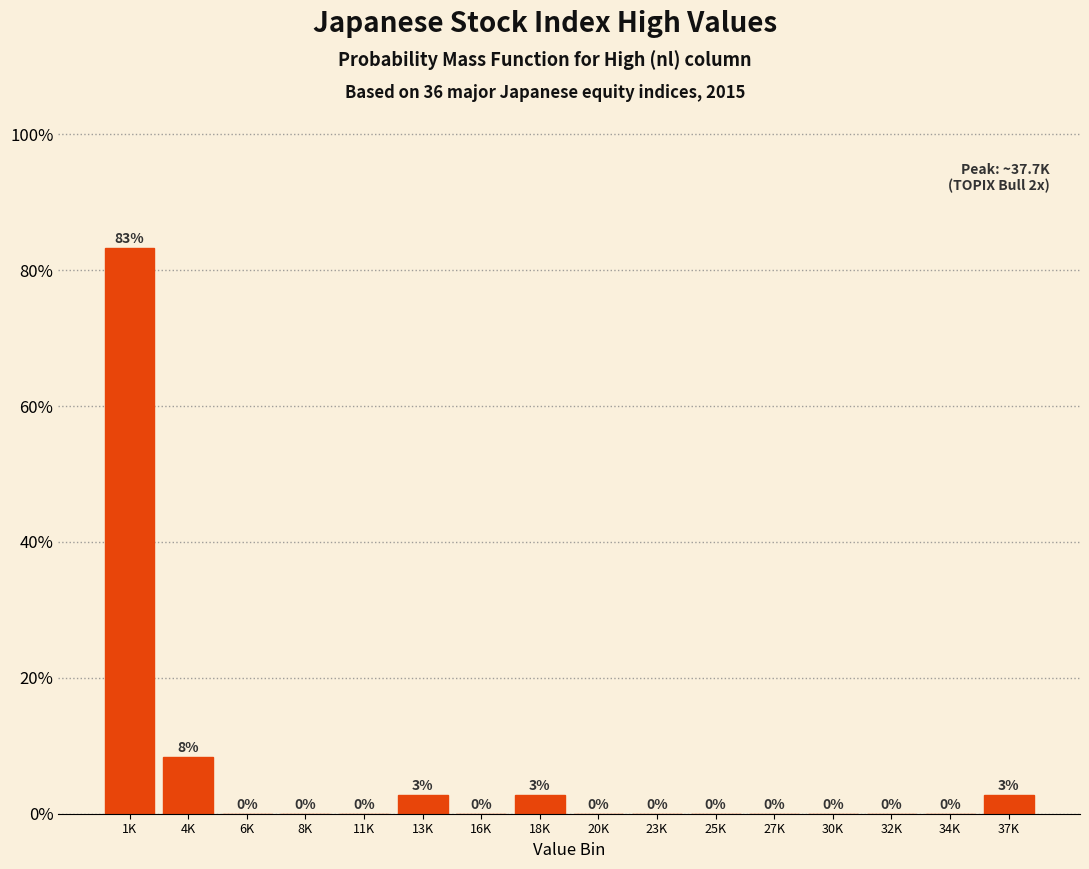

True or false: the data shows 0.0 at 27K.

True